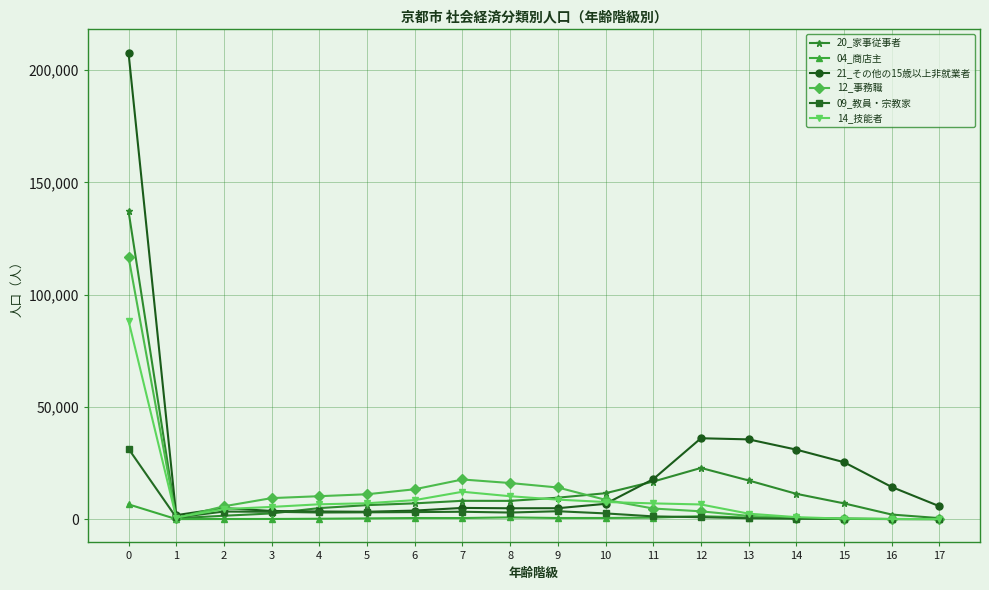

What are all the series names shown in the legend?

20_家事従事者, 04_商店主, 21_その他の15歳以上非就業者, 12_事務職, 09_教員・宗教家, 14_技能者